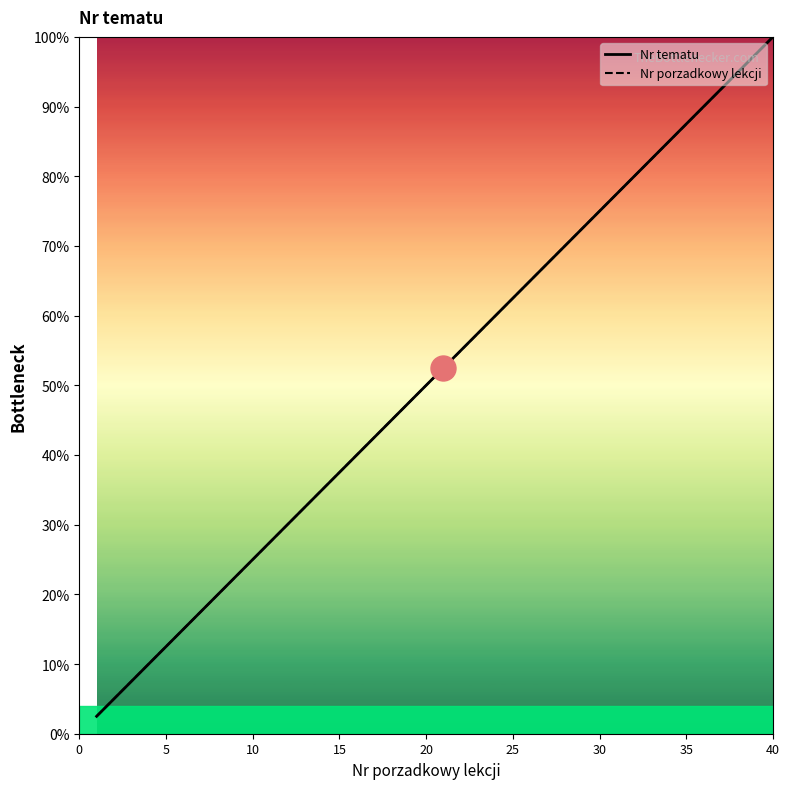

True or false: Nr tematu and Nr porzadkowy lekcji intersect in this chart.

False